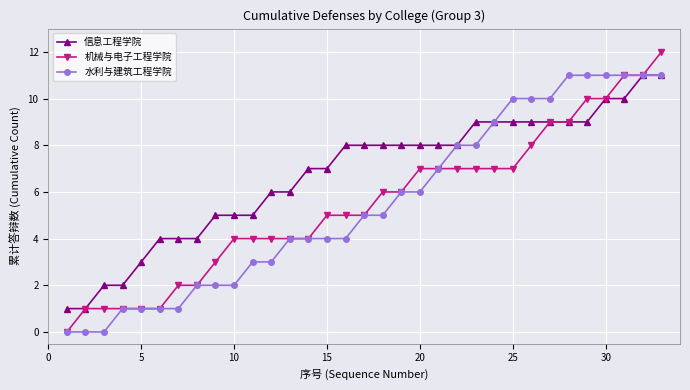

Does the chart have visible grid lines?

Yes